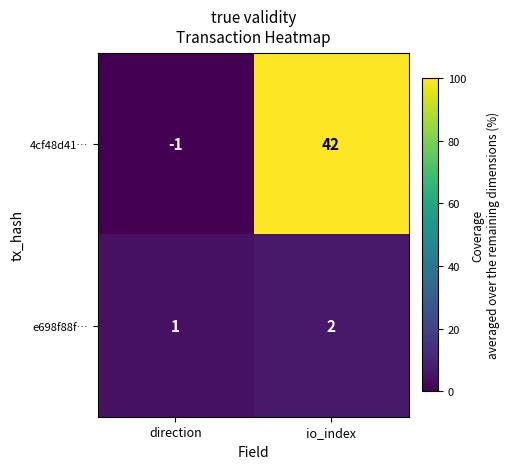

Is it true that 4cf48d41… equals -2 at direction?

False